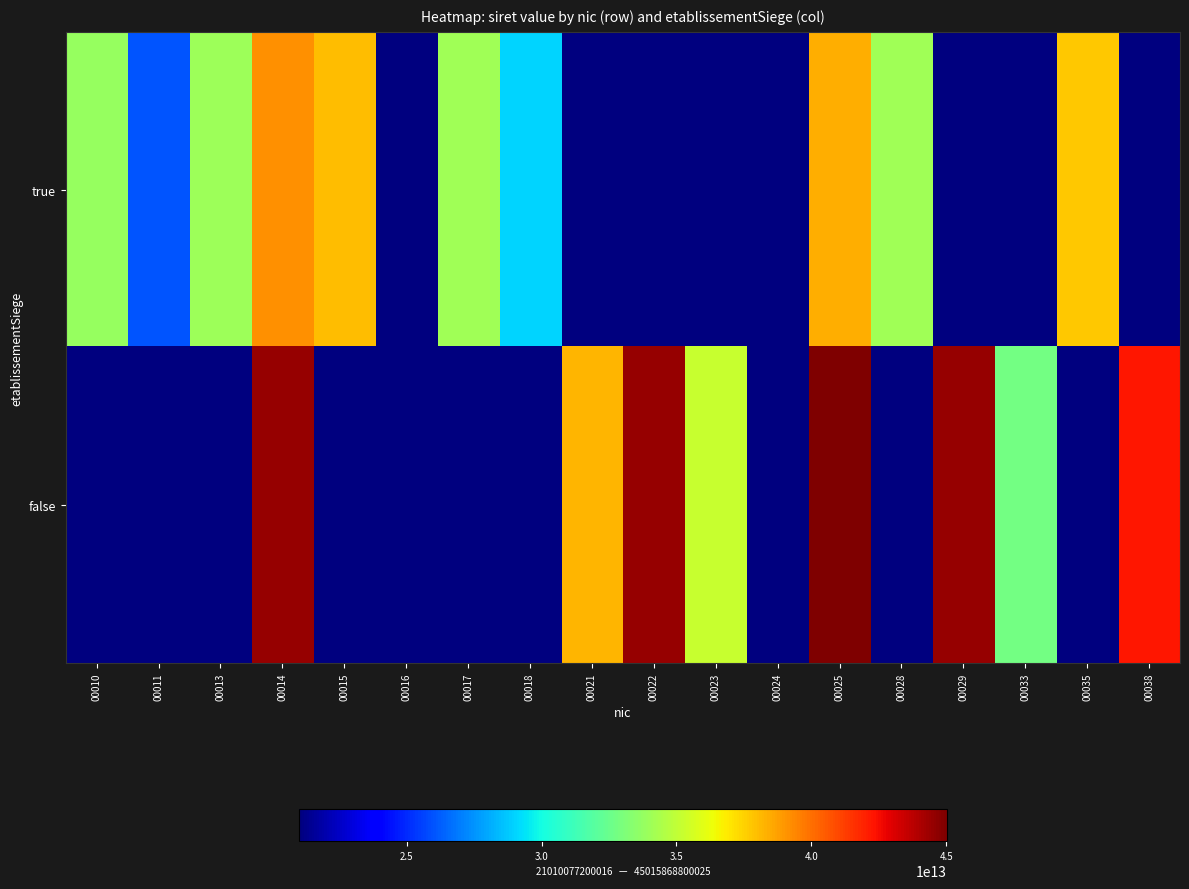

Rank the series by their maximum value, from highest to lowest.

false, true